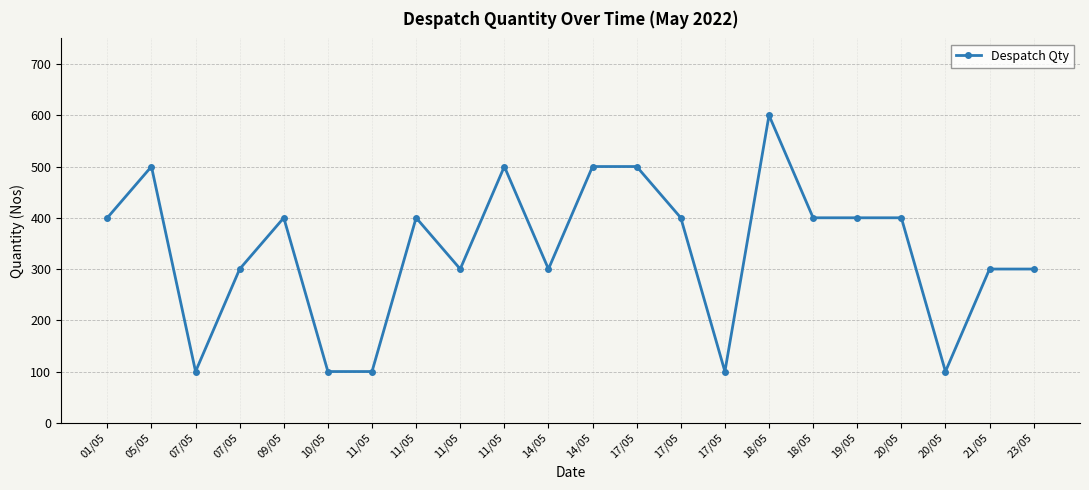

What is the average value?

336